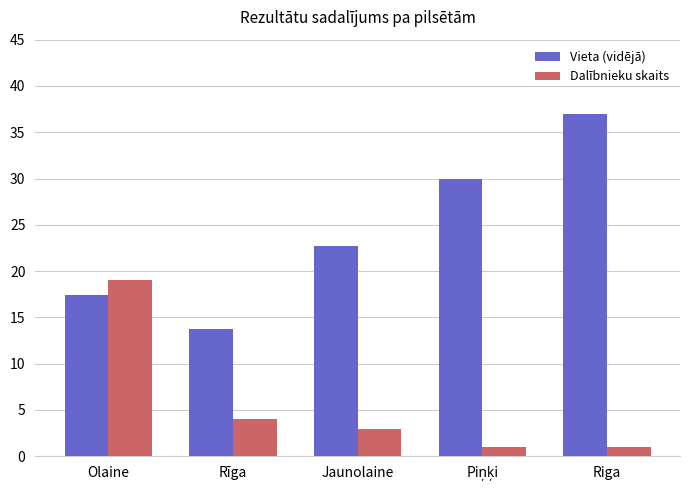

At which label does Dalībnieku skaits first exceed 3?

Olaine